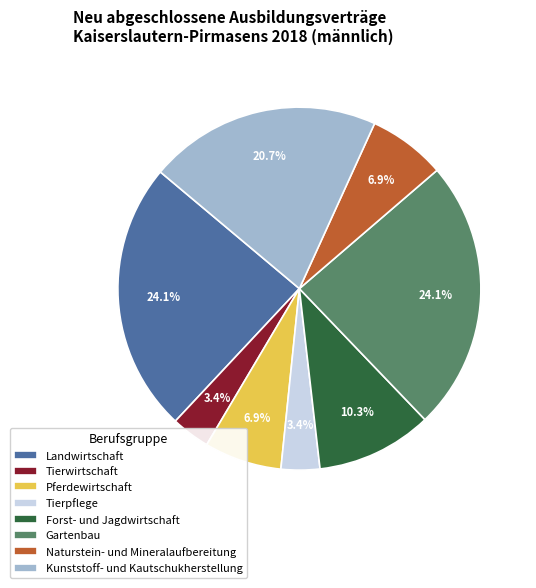

Do Tierwirtschaft and Gartenbau together represent more than half of the pie?

No